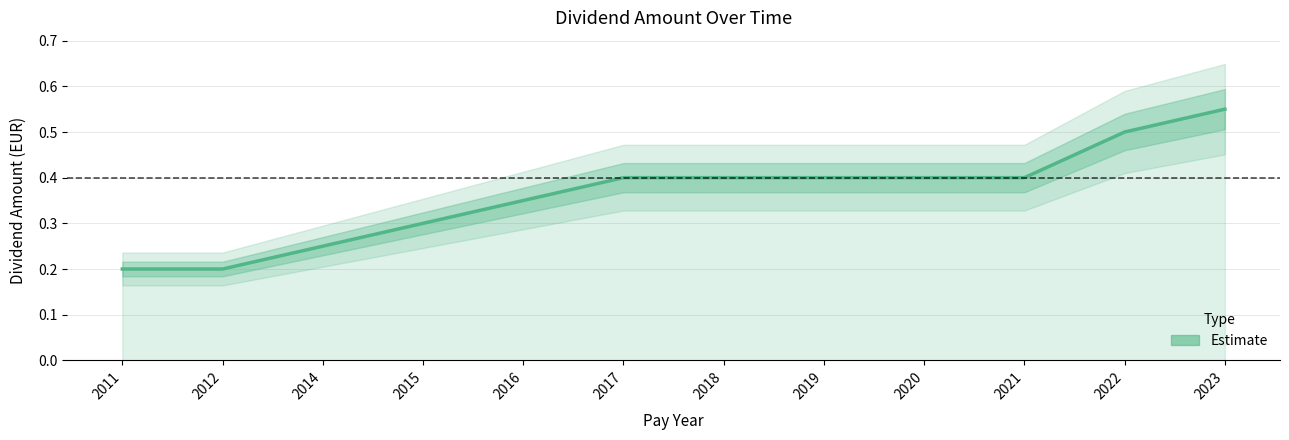

Reading right to left, transcribe all the data shown in this chart.

2023=0.6	2022=0.5	2021=0.4	2020=0.4	2019=0.4	2018=0.4	2017=0.4	2016=0.3	2015=0.3	2014=0.2	2012=0.2	2011=0.2